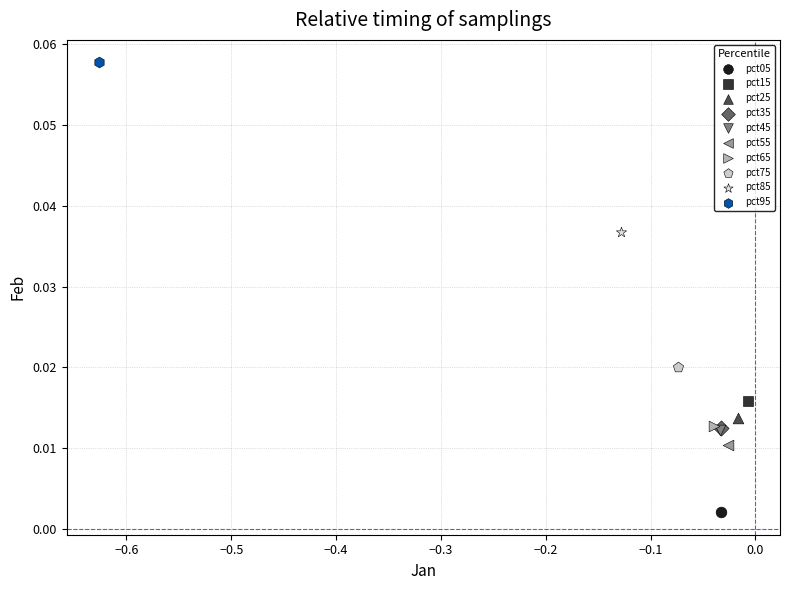

What are all the series names shown in the legend?

pct05, pct15, pct25, pct35, pct45, pct55, pct65, pct75, pct85, pct95